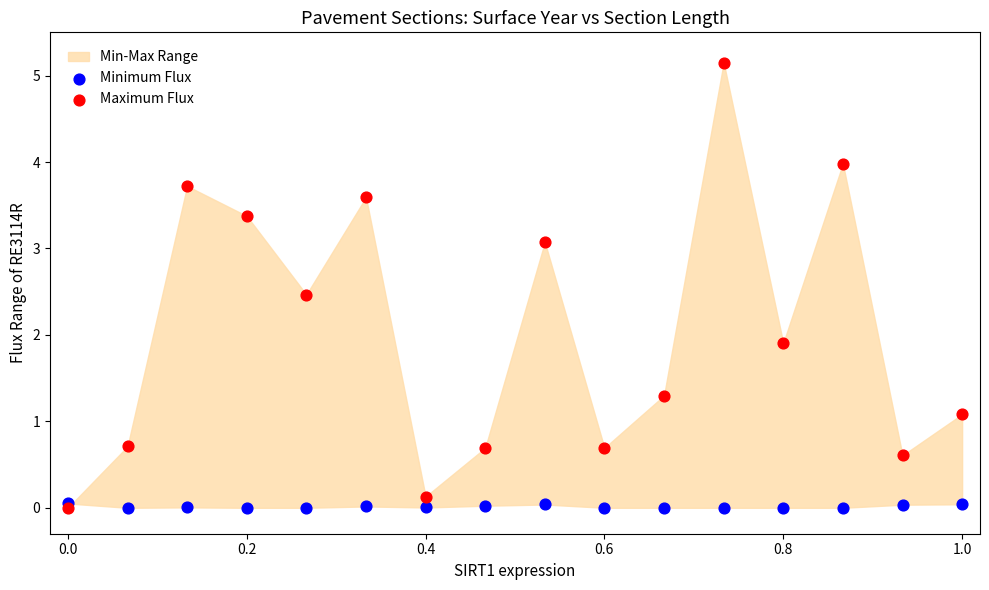

In the Maximum Flux series, what Y value is closest to 2?

1.9